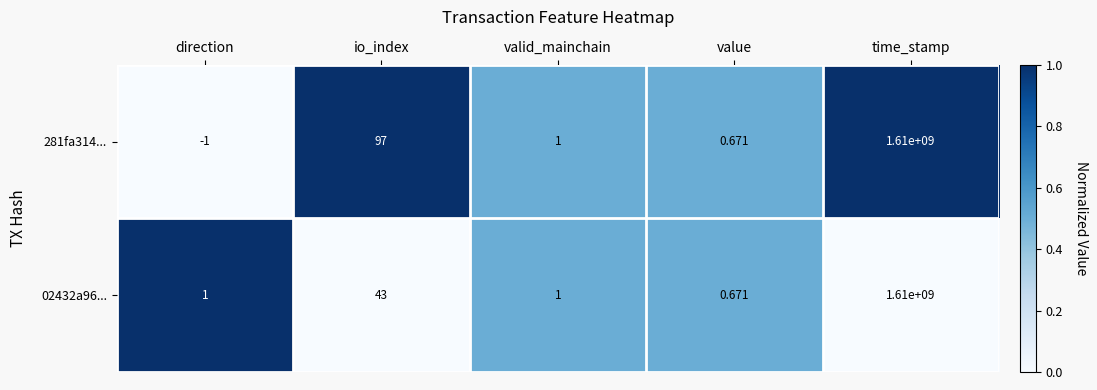

How many distinct data groups are displayed?

2